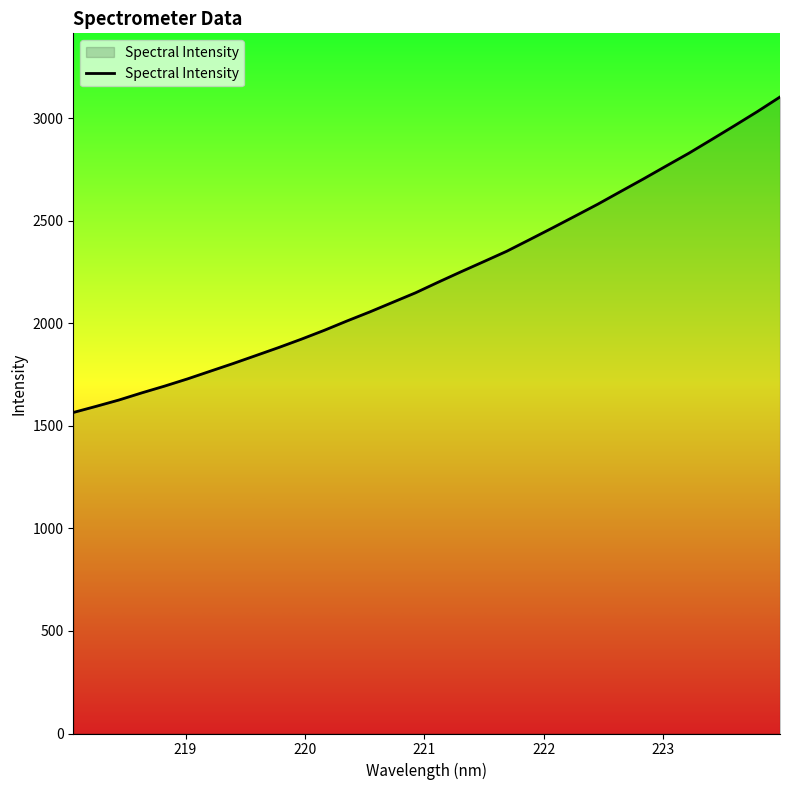

What is the sum of all values?

71399.6